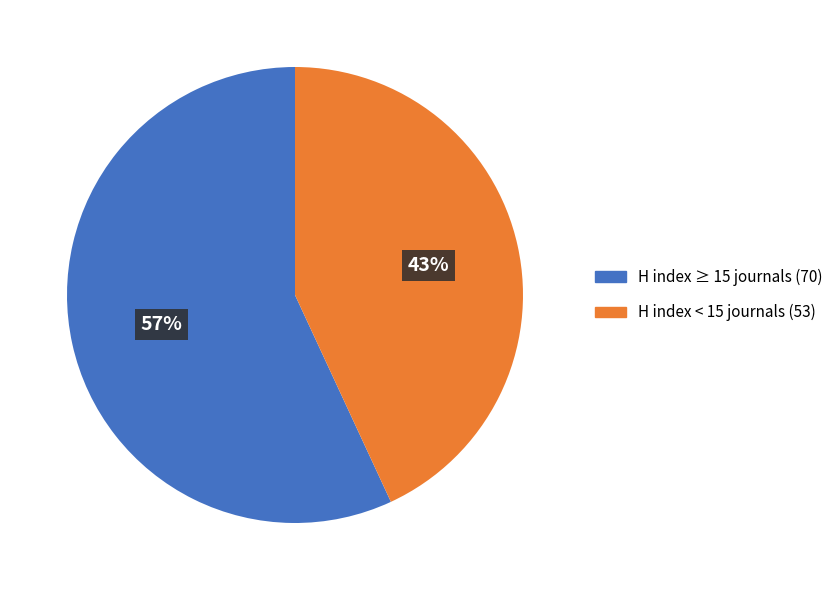

To the nearest percent, what is the average slice percentage?

50%